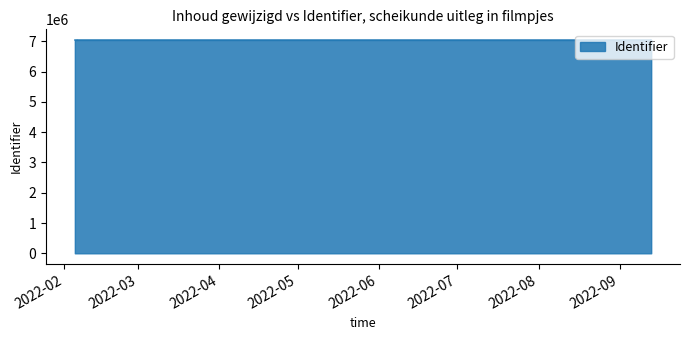

Which label corresponds to the smallest value in the chart?

2022-02-05